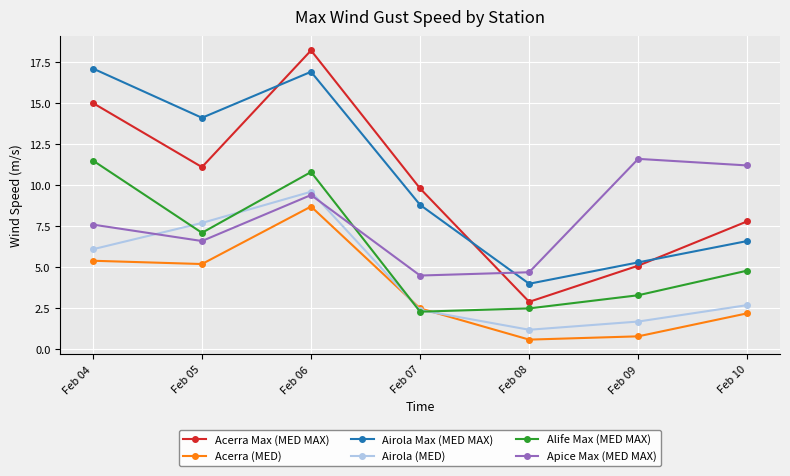

What is the difference between the Airola (MED) values at Feb 10 and Feb 07?

0.3